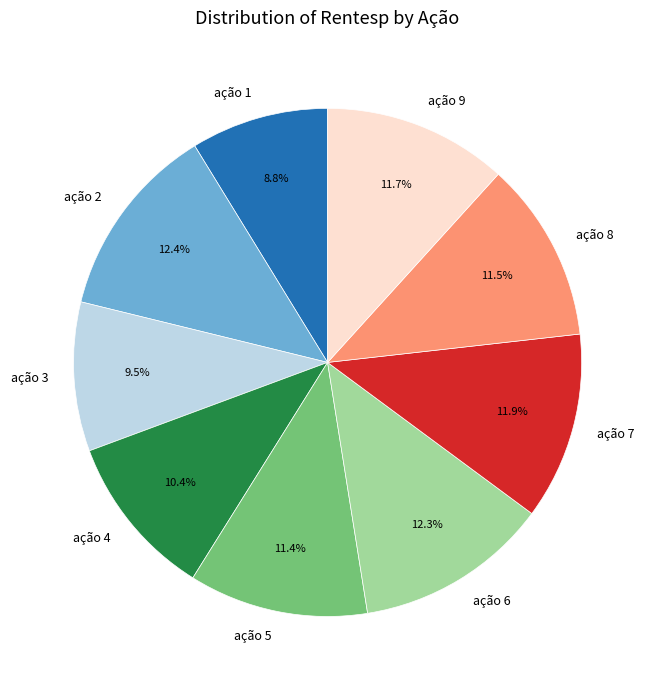

Is ação 7 the majority of the pie?

No